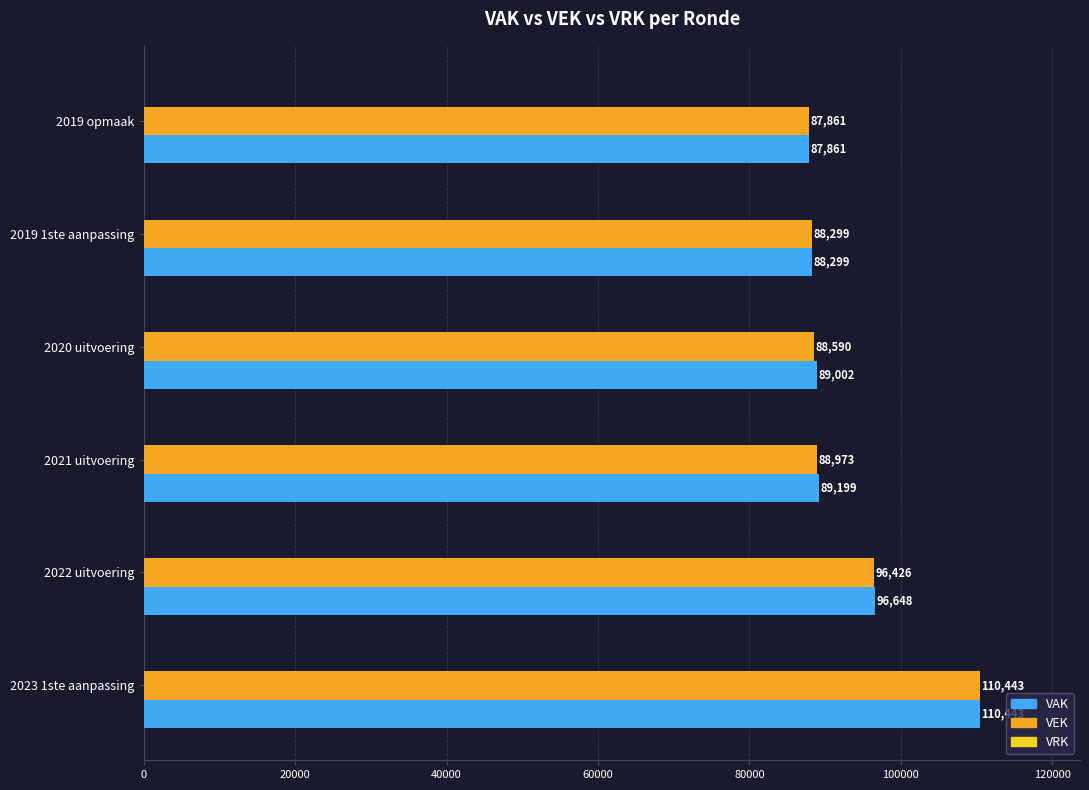

What is the sum of the VAK values at 2019 opmaak and 2020 uitvoering?

176863